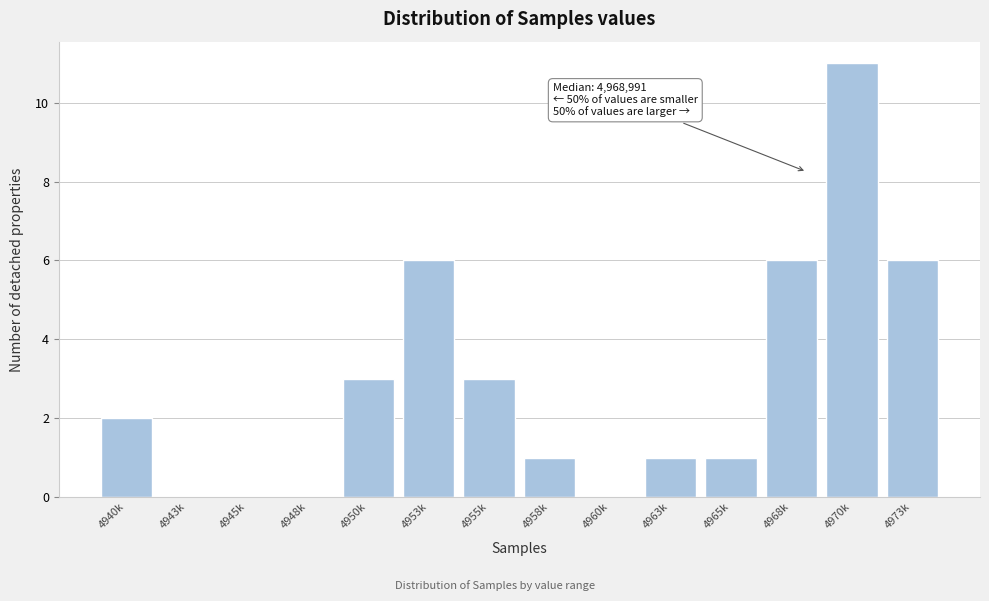

Reading right to left, list all the values displayed in this chart.

4973k=6	4970k=11	4968k=6	4965k=1	4963k=1	4960k=0	4958k=1	4955k=3	4953k=6	4950k=3	4948k=0	4945k=0	4943k=0	4940k=2